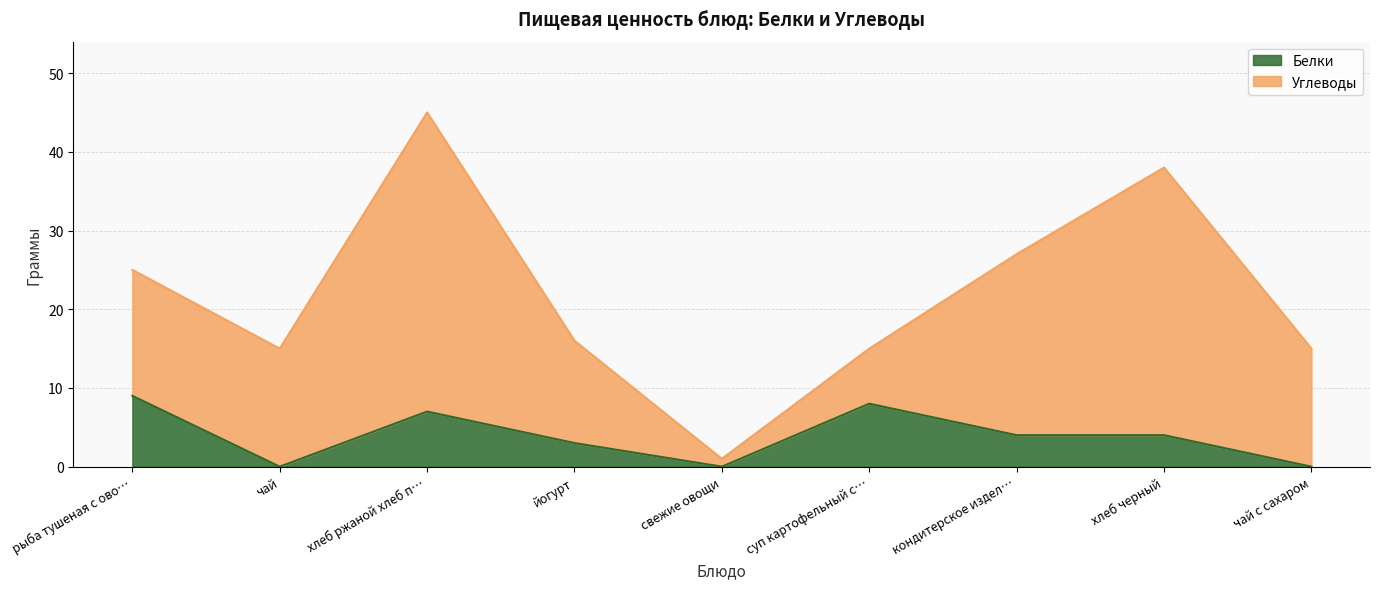

How many points are lower than both their immediate neighbors (excluding endpoints)?

2